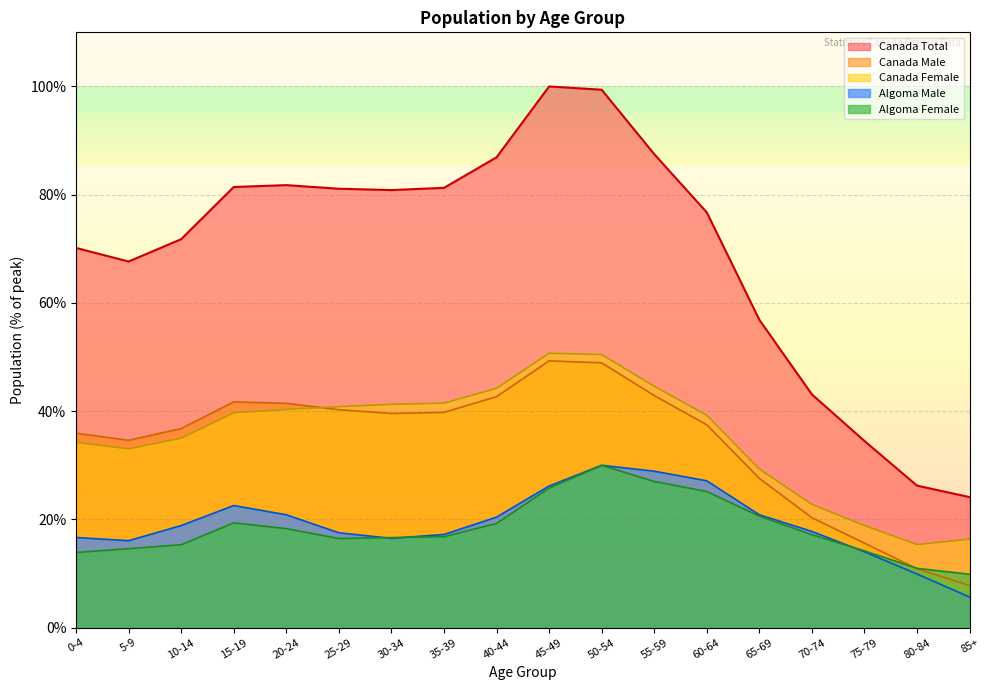

The value of Canada Female at 50-54 is 26.4. True or false?

False